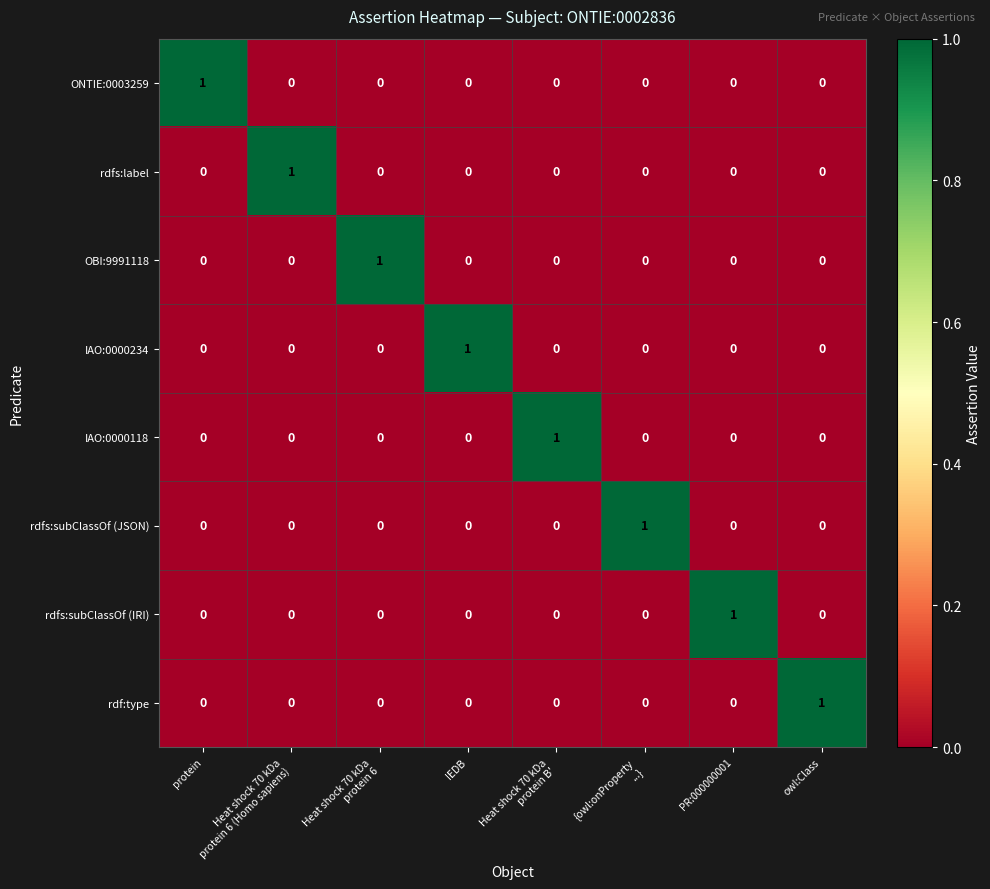

At how many categories does at least one series exceed 0?

8